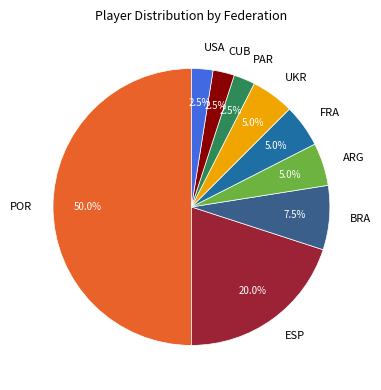

How many slices are in this pie chart?

9